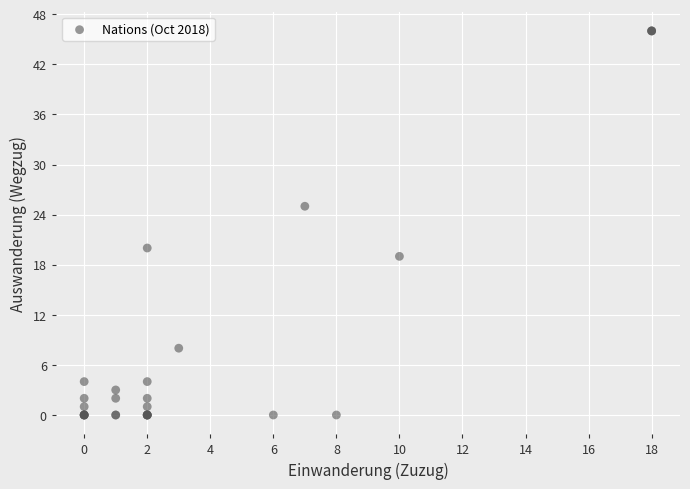

What Y value in the scatter plot is closest to 23?

25